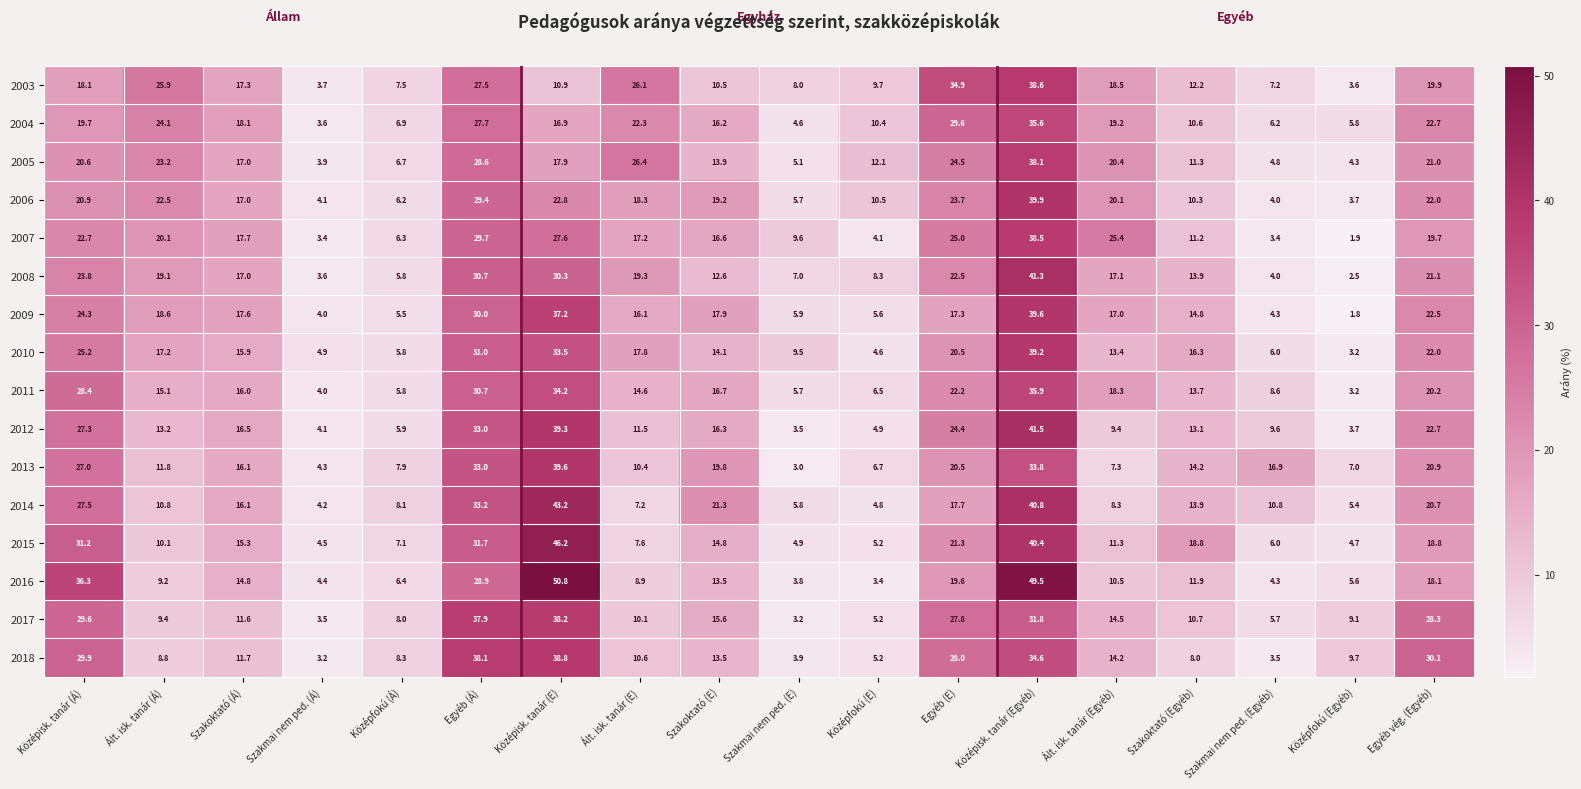

How many series are shown in this chart?

16